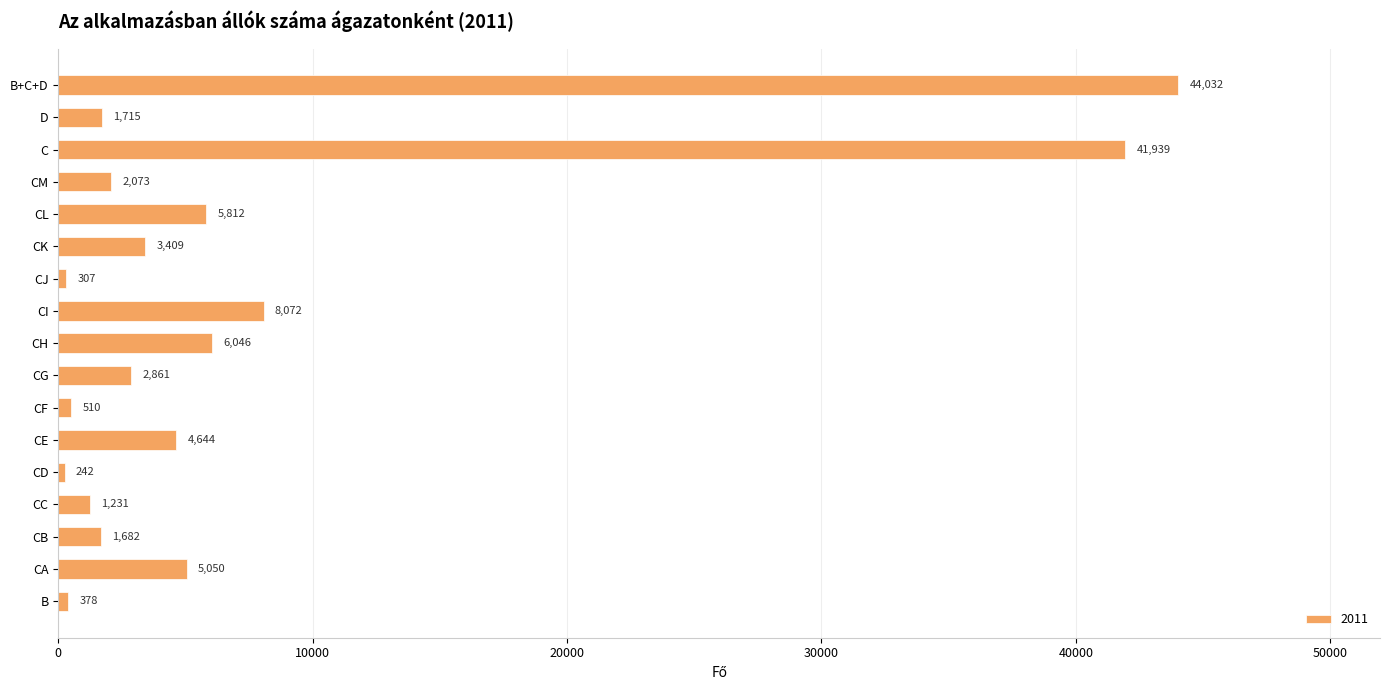

The chart shows a value of 510 at CF. True or false?

True